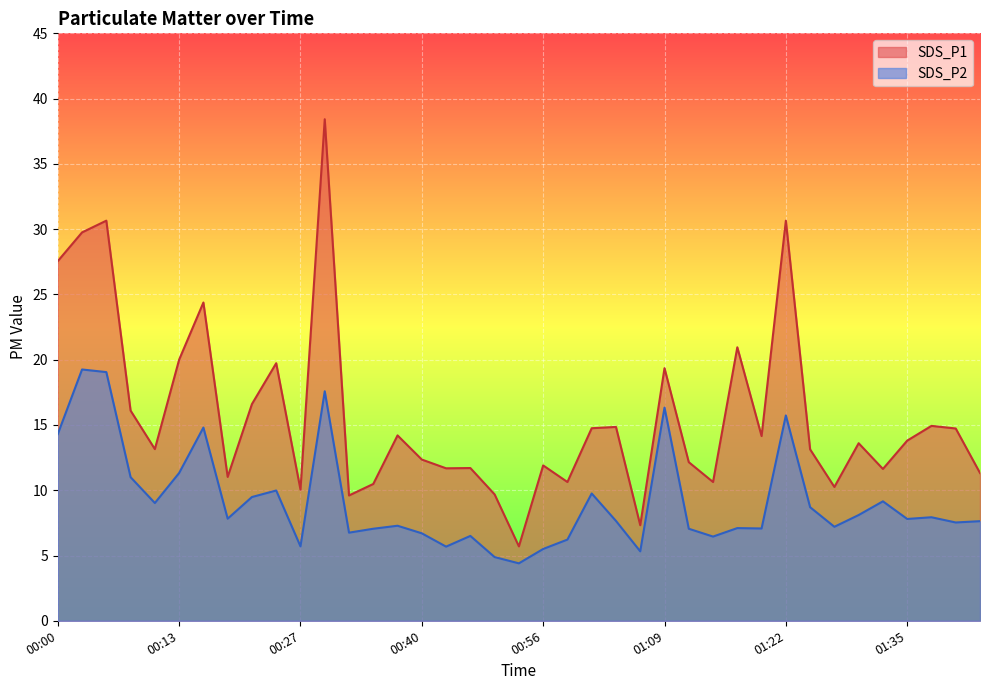

At which category does SDS_P2 reach its first local valley?

00:11